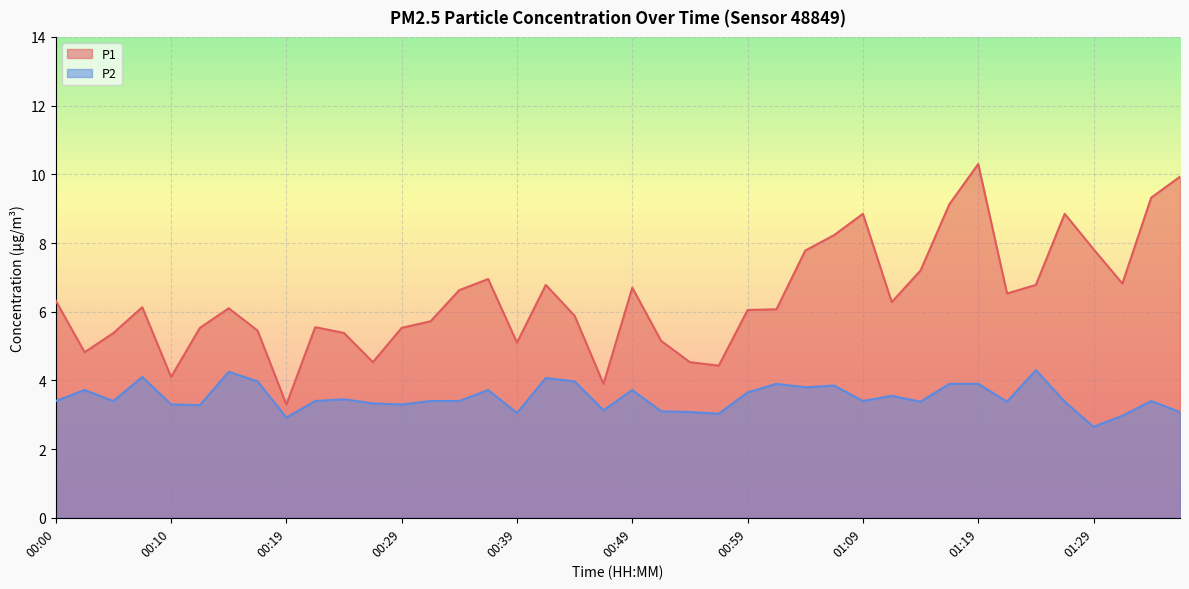

What is the average value of the P1 series?

6.4